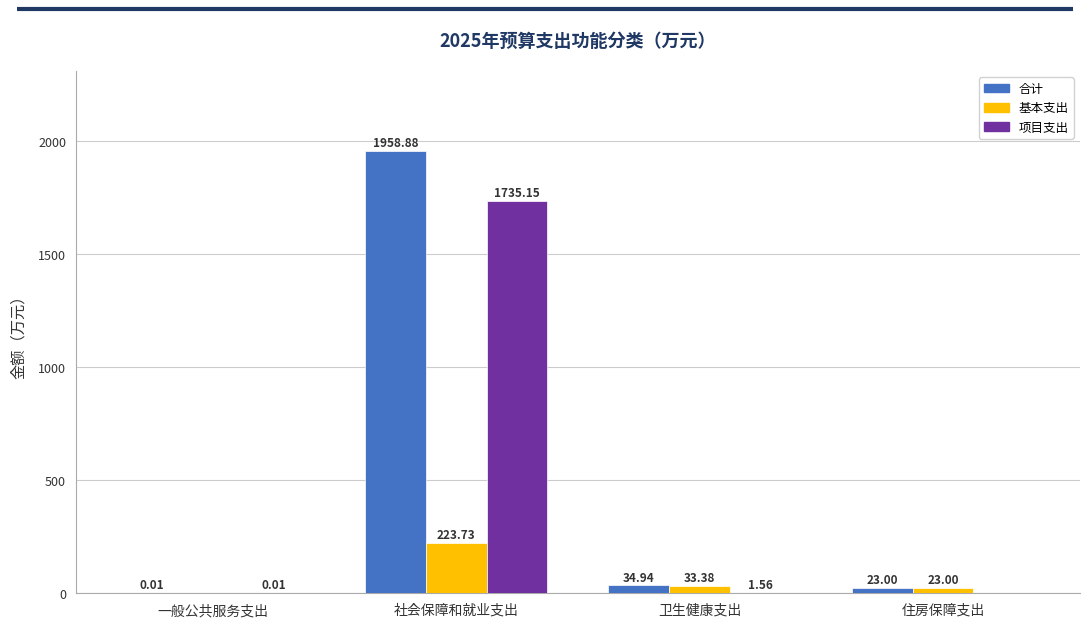

What is the greatest value displayed?

1958.9